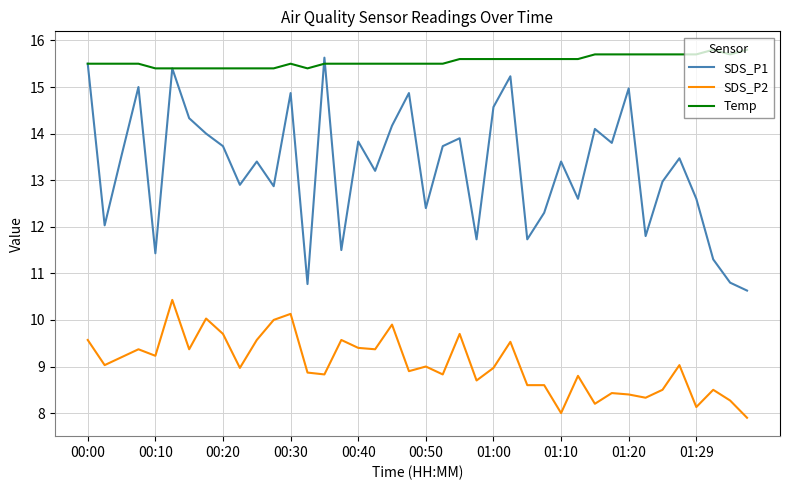

True or false: Temp and SDS_P1 cross at least once.

True